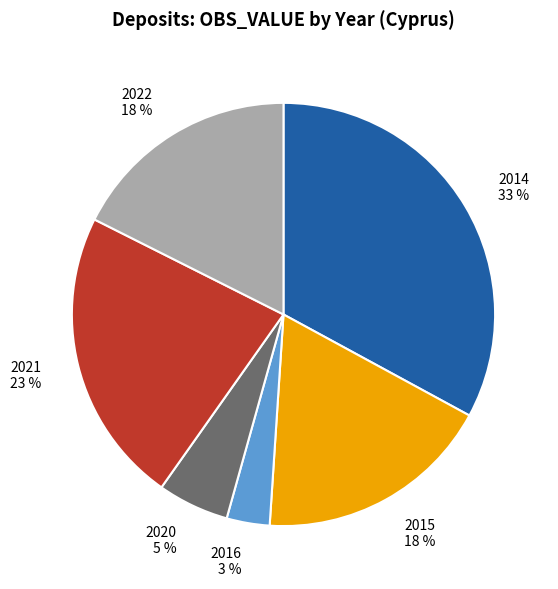

To the nearest percent, what percentage of the pie is 2015?

18%